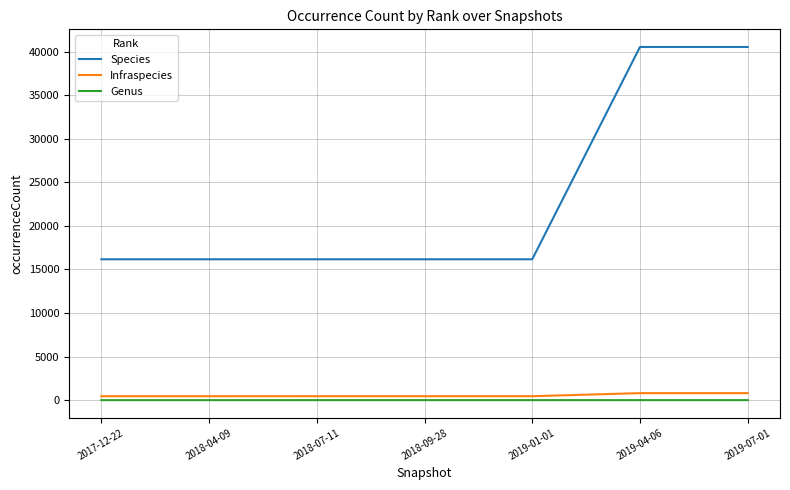

What is the greatest value displayed?

40541